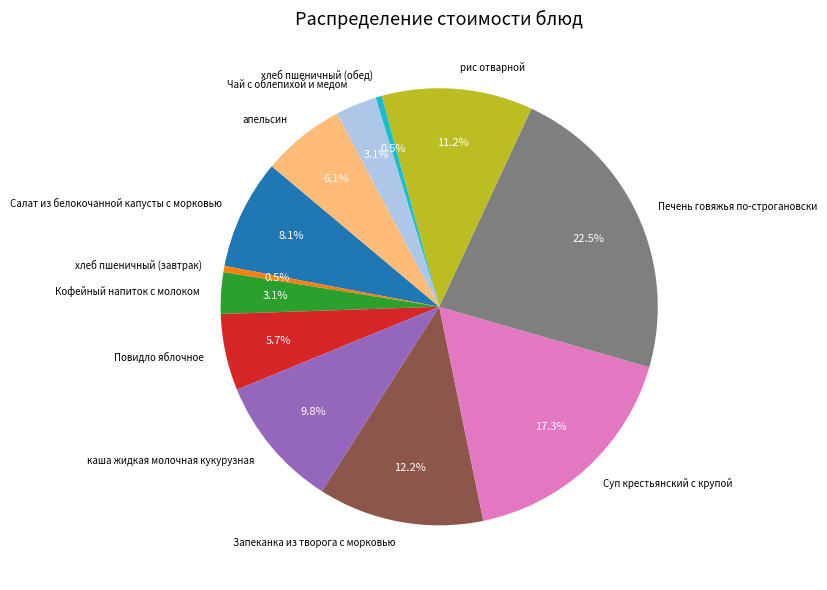

Is there a majority slice in this chart?

No